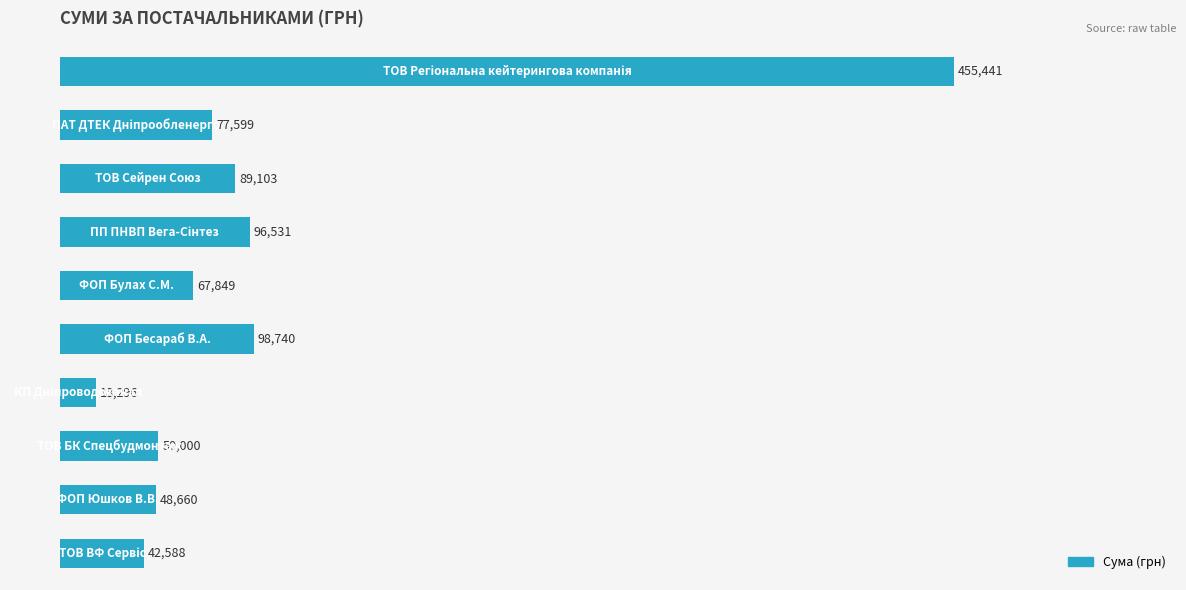

What is the average value?

104480.7